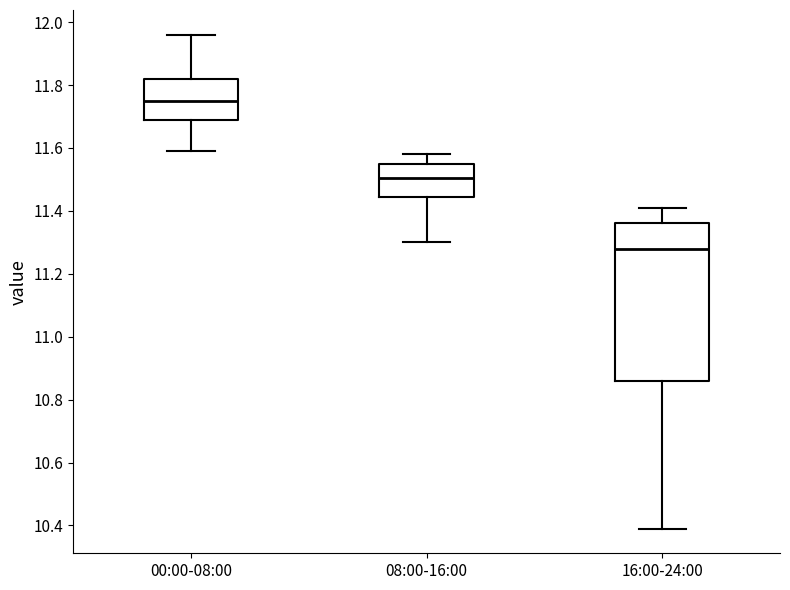

Reading left to right, transcribe this box plot: for each box, give where its median line is, the range the box spans, and where its two whiskers end, as read against the y-axis. The values are not printed on the chart, so give them approximately, as read against the axis.

00:00-08:00: median 11.76, box 11.70 to 11.82, whiskers 11.60 to 11.96
08:00-16:00: median 11.50, box 11.44 to 11.56, whiskers 11.30 to 11.58
16:00-24:00: median 11.28, box 10.86 to 11.36, whiskers 10.40 to 11.42